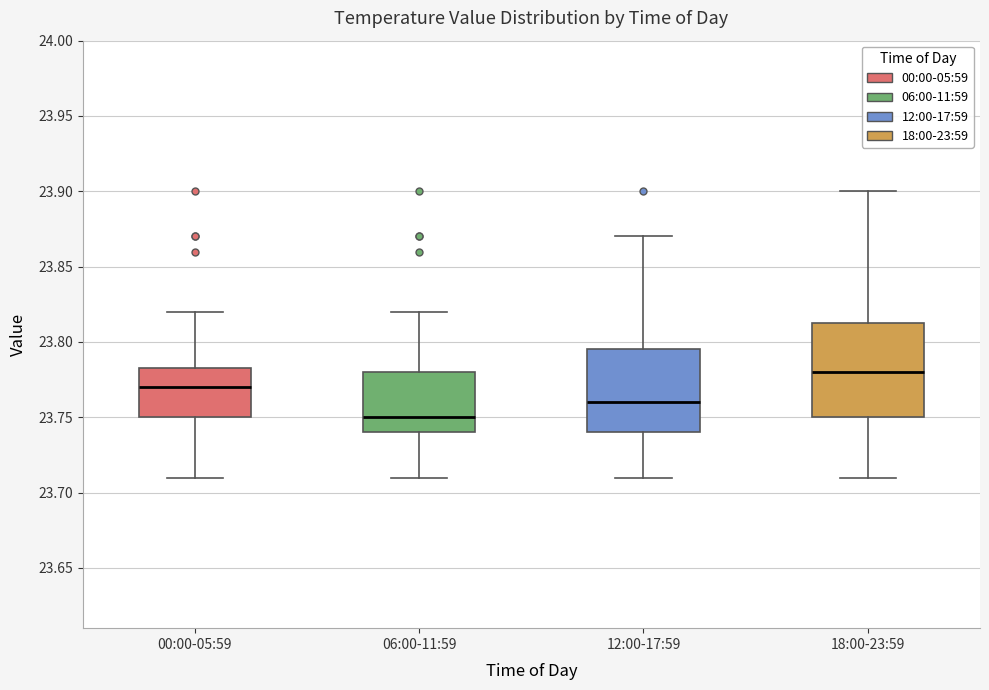

Where does the lower whisker of the box for 00:00-05:59 end on the y-axis? The values are not printed on the chart, so give them approximately, as read against the axis.

23.710